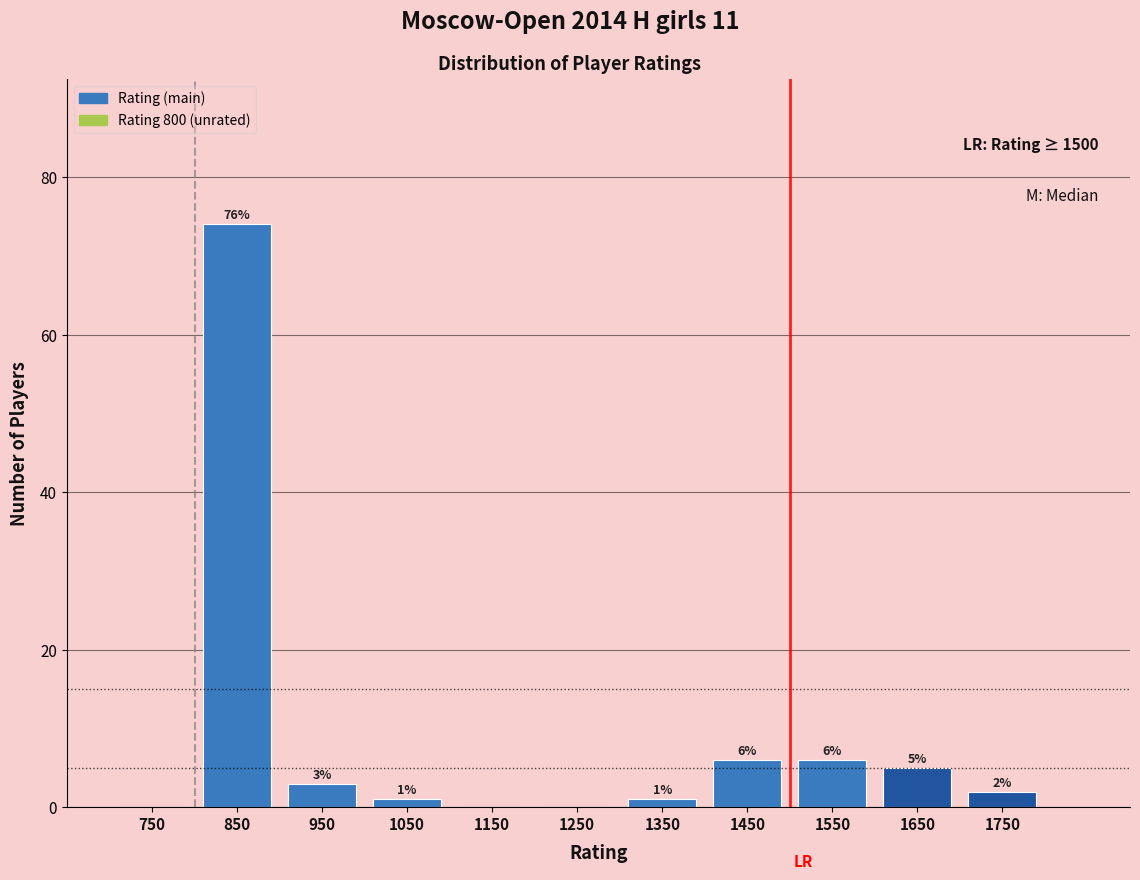

Which range on the x-axis has the tallest bar?

800 to 900